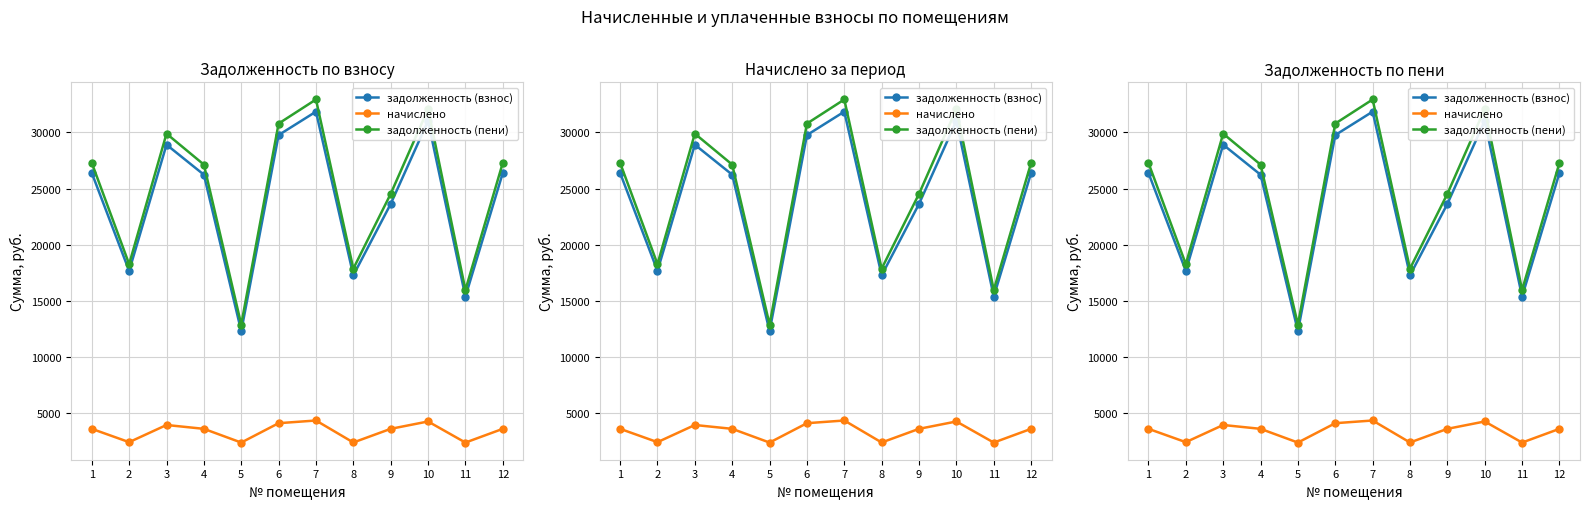

At which category is the sum across all series the highest?

7